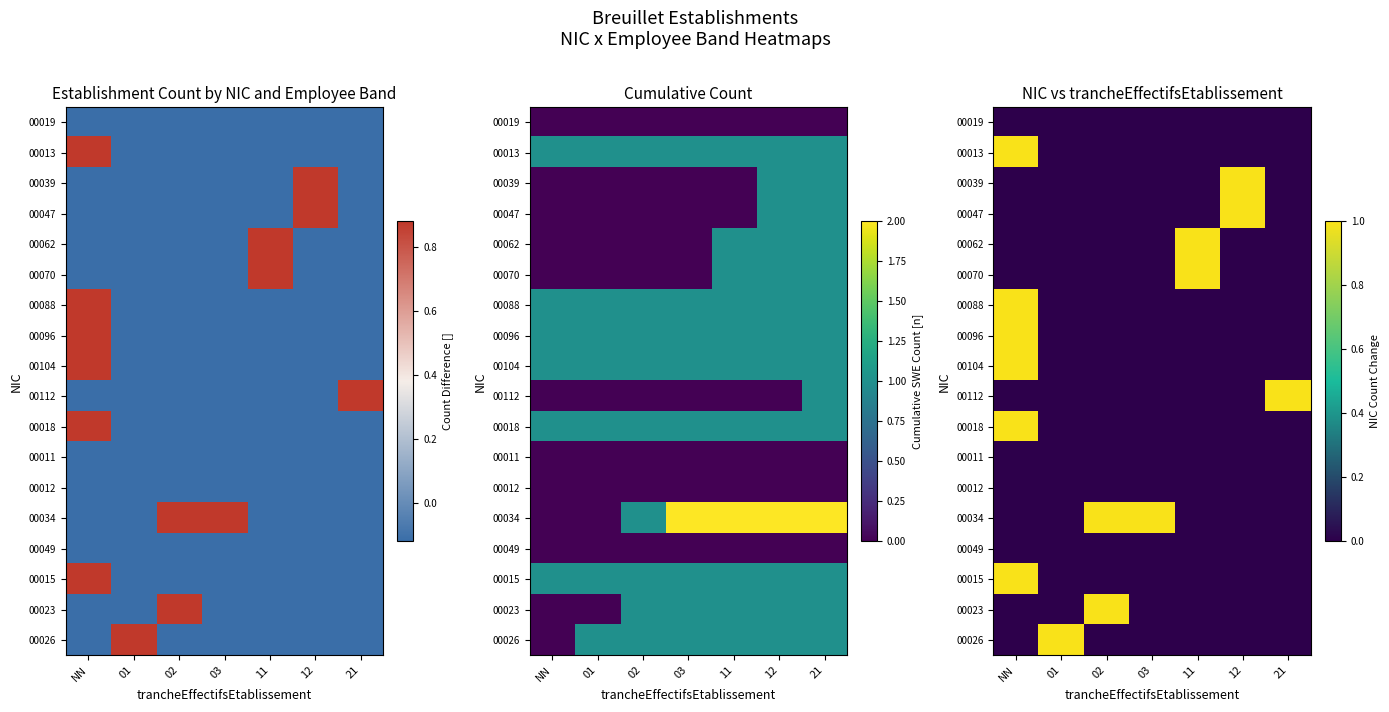

Is it true that 00023 equals -1 at 03?

False